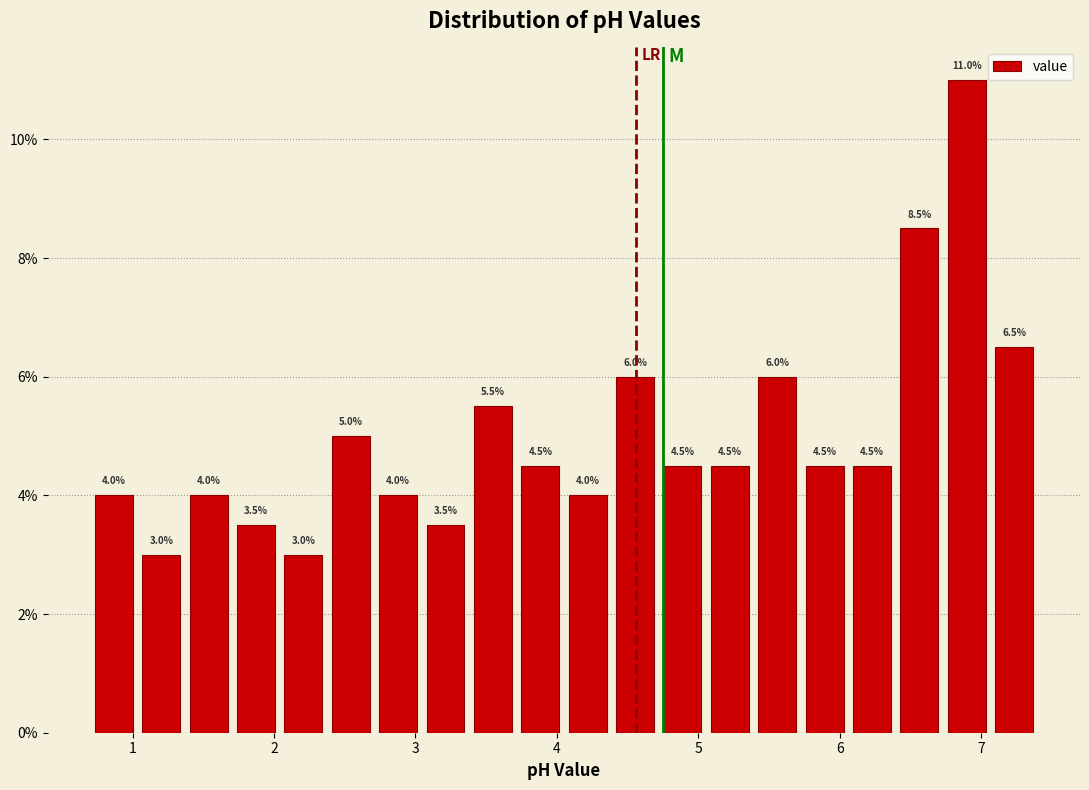

Read against the x-axis, roughly where is the centre of the tallest bar?

6.9